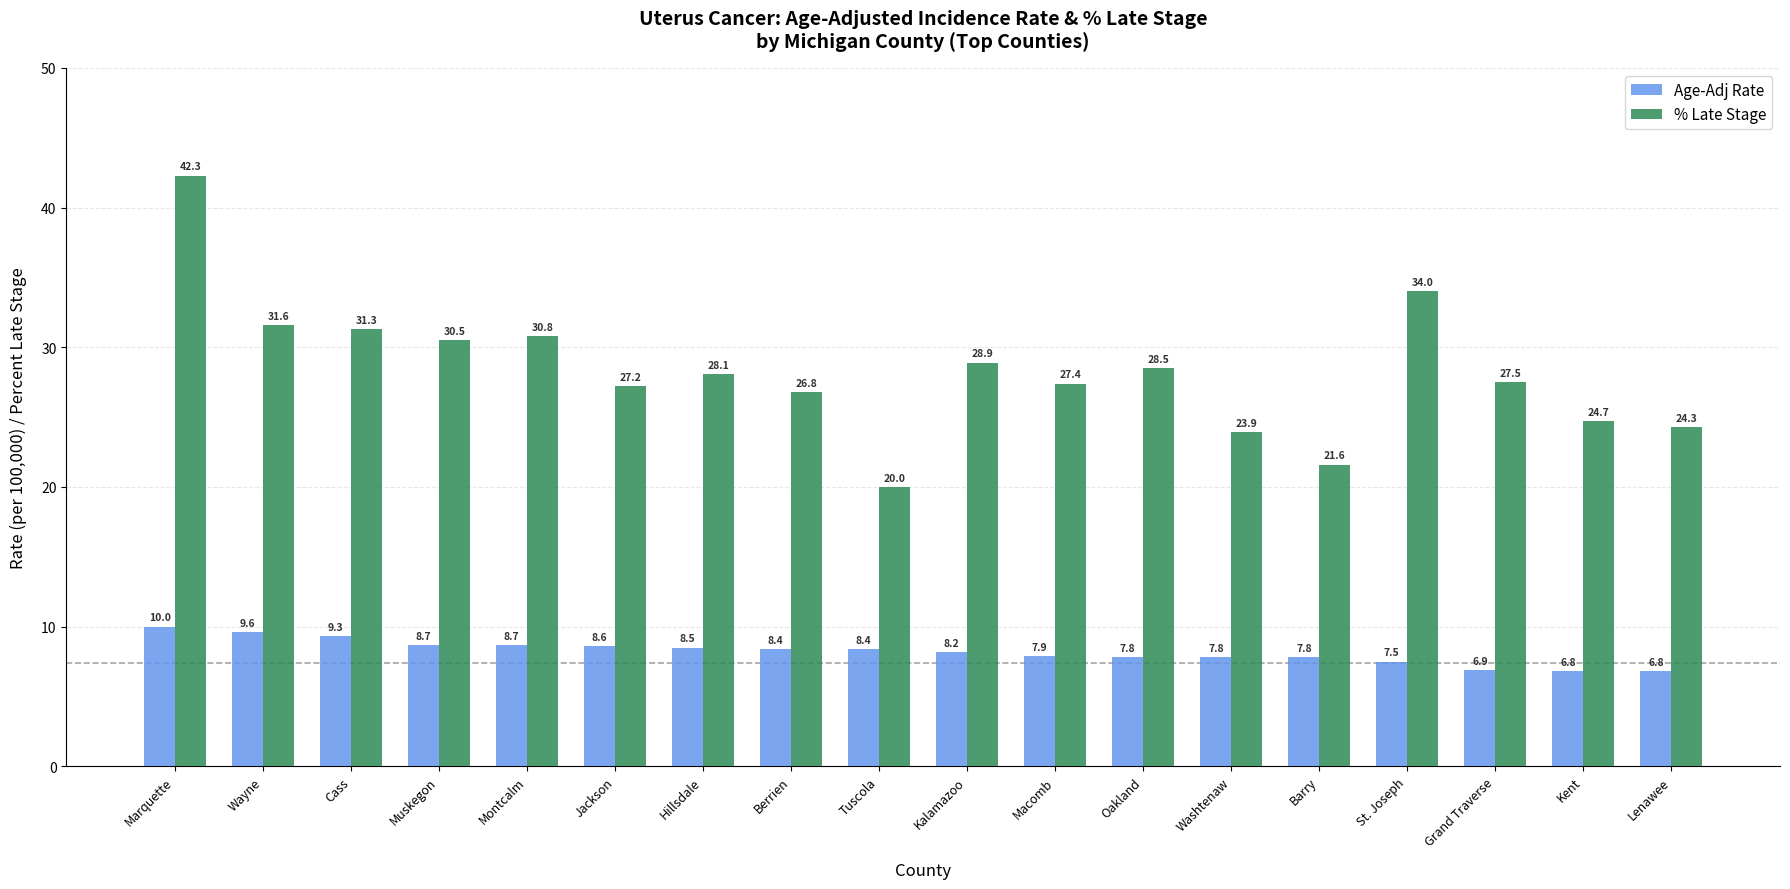

Reading right to left, what are all the values shown in this chart?

Age-Adj Rate: Lenawee=6.8	Kent=6.8	Grand Traverse=6.9	St. Joseph=7.5	Barry=7.8	Washtenaw=7.8	Oakland=7.8	Macomb=7.9	Kalamazoo=8.2	Tuscola=8.4	Berrien=8.4	Hillsdale=8.5	Jackson=8.6	Montcalm=8.7	Muskegon=8.7	Cass=9.3	Wayne=9.6	Marquette=10.0
% Late Stage: Lenawee=24.3	Kent=24.7	Grand Traverse=27.5	St. Joseph=34.0	Barry=21.6	Washtenaw=23.9	Oakland=28.5	Macomb=27.4	Kalamazoo=28.9	Tuscola=20.0	Berrien=26.8	Hillsdale=28.1	Jackson=27.2	Montcalm=30.8	Muskegon=30.5	Cass=31.3	Wayne=31.6	Marquette=42.3